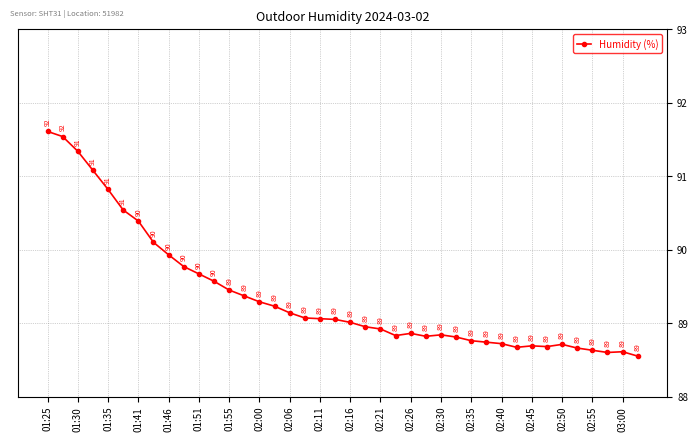

What is the sum of all values?

3575.1